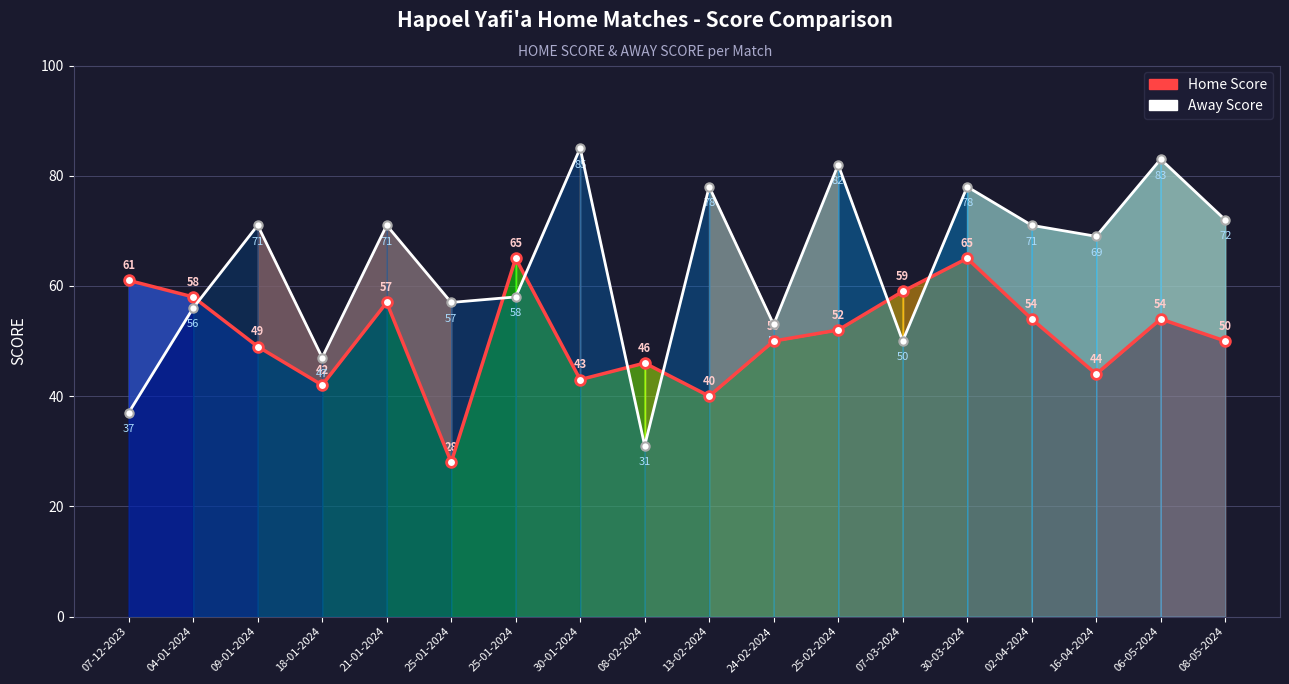

Where do Home Score and Away Score first cross each other?

04-01-2024 and 09-01-2024